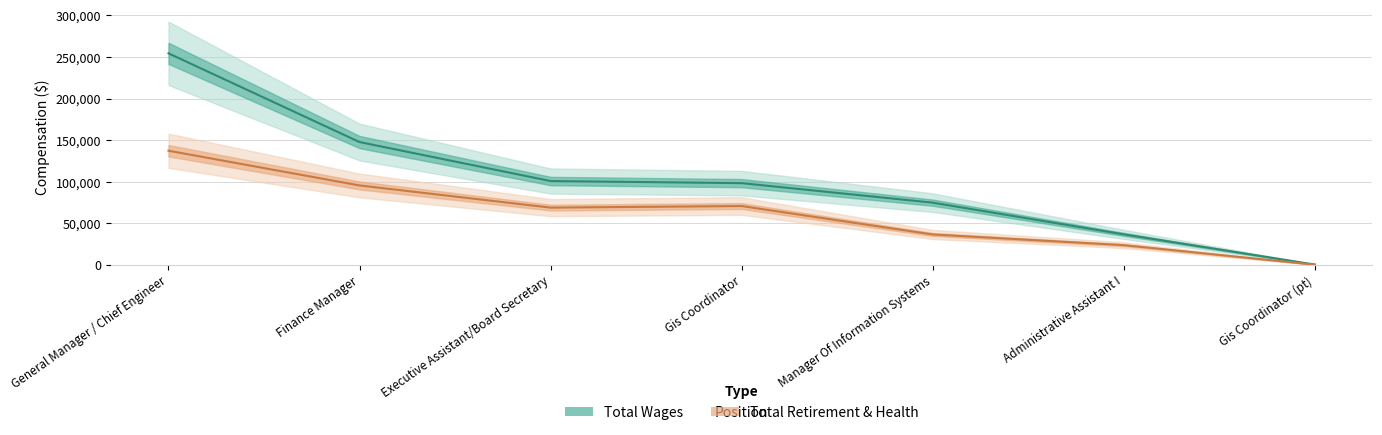

True or false: total_wages and total_retirement cross at least once.

False